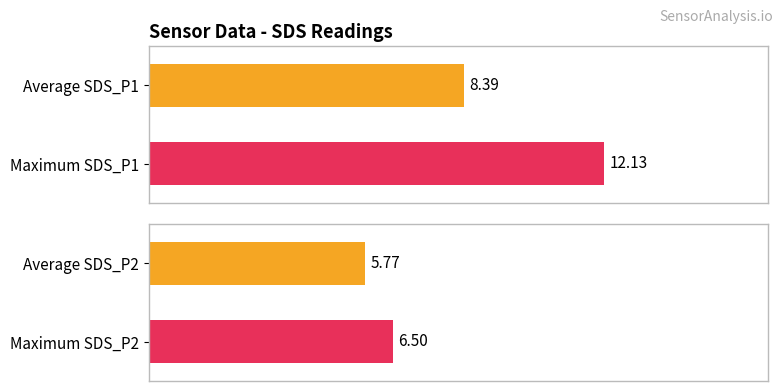

How many bars are there in each group?

2